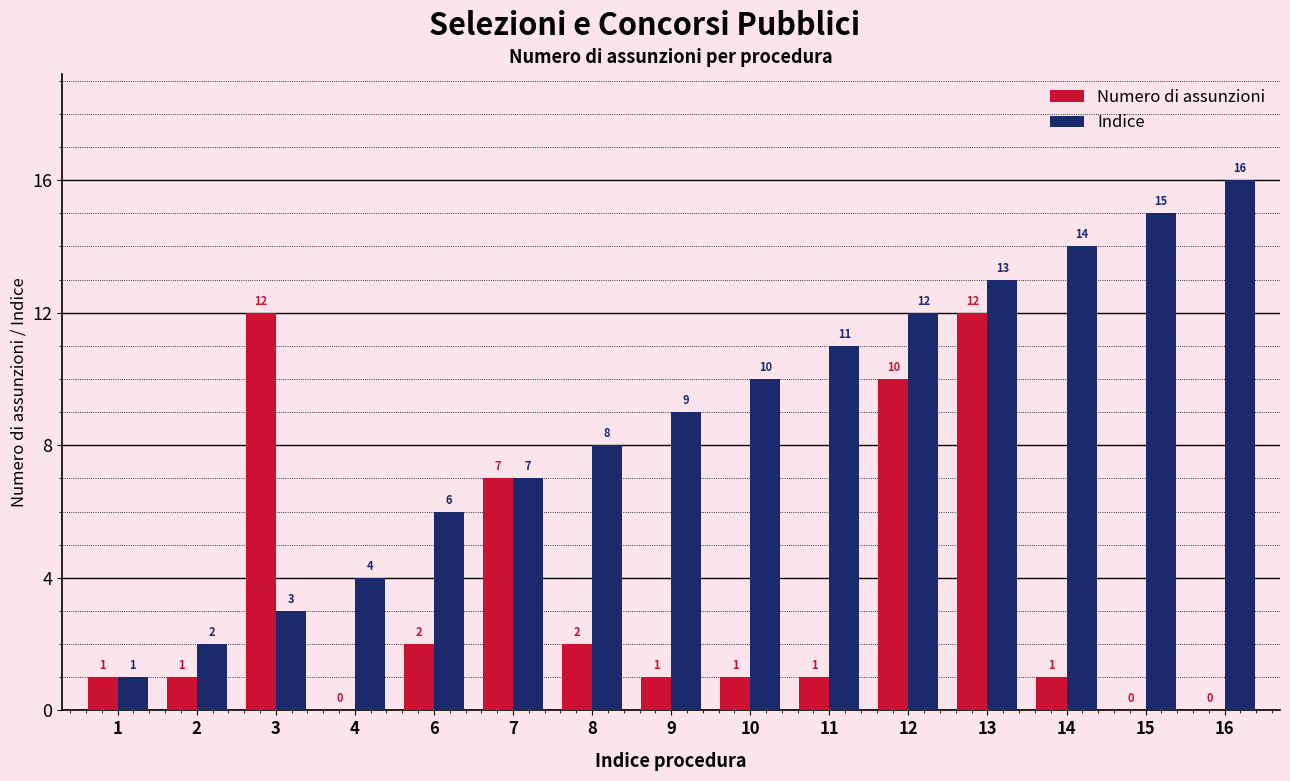

What are all the series names shown in the legend?

Numero di assunzioni, Indice